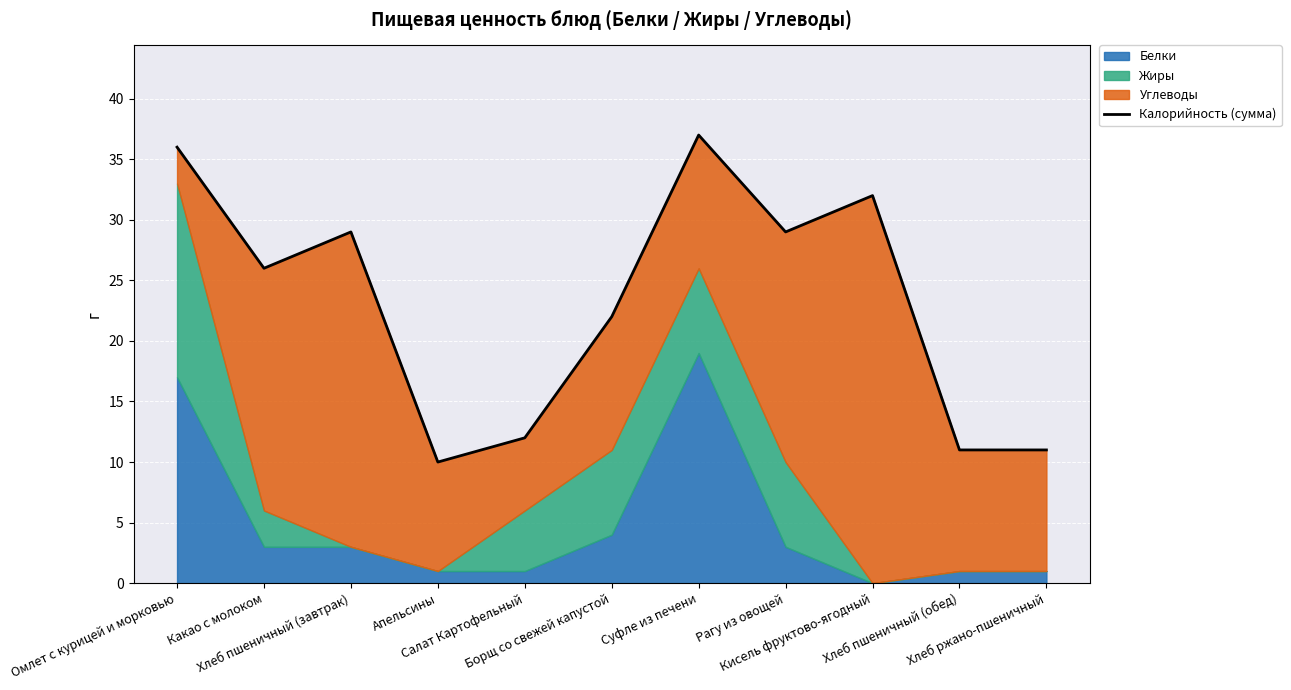

Count the number of values greater than 26.

5